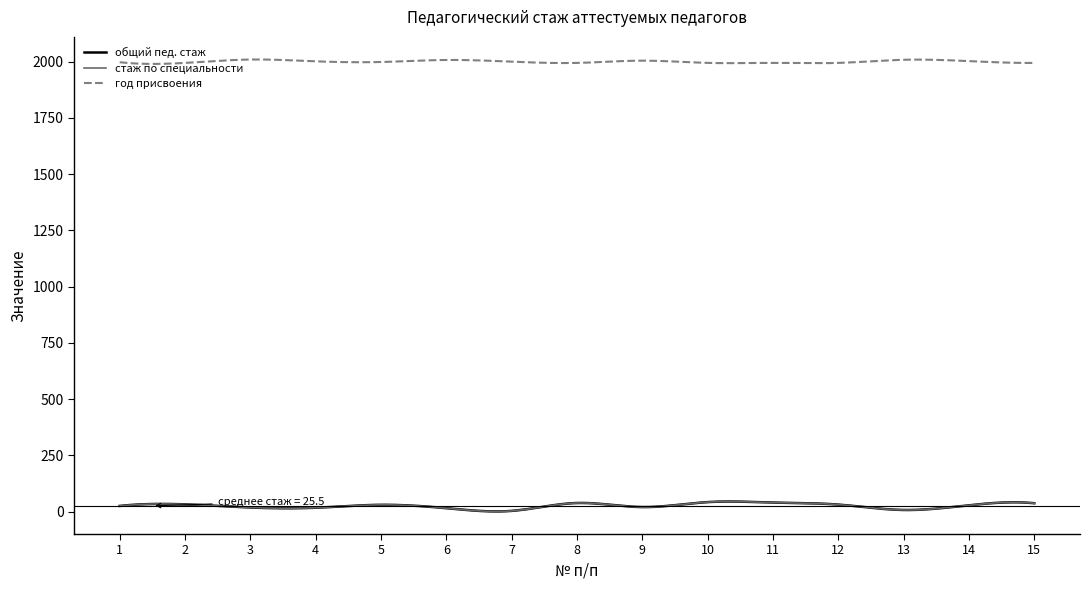

Does the chart display data point markers on the line(s)?

No